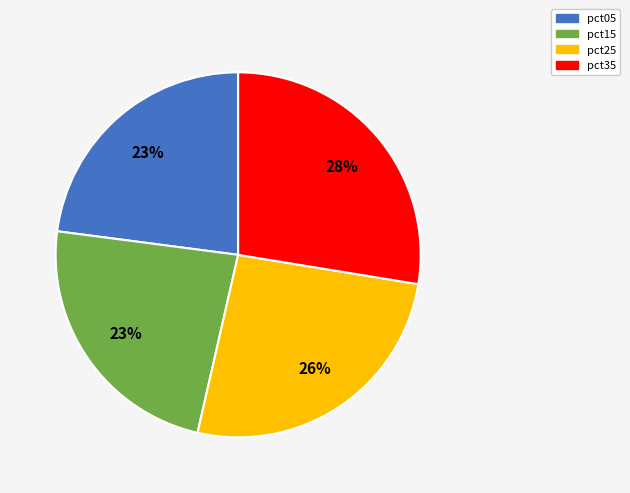

To the nearest percent, what is the difference between the largest and smallest slice percentages?

5%